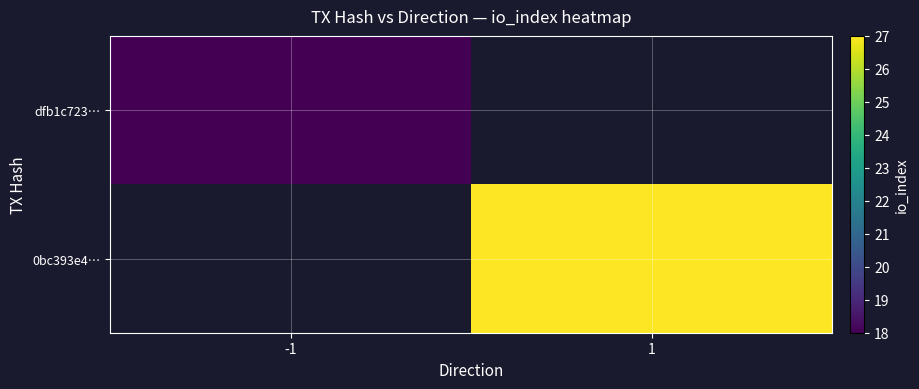

How many categories are shown in the chart?

2